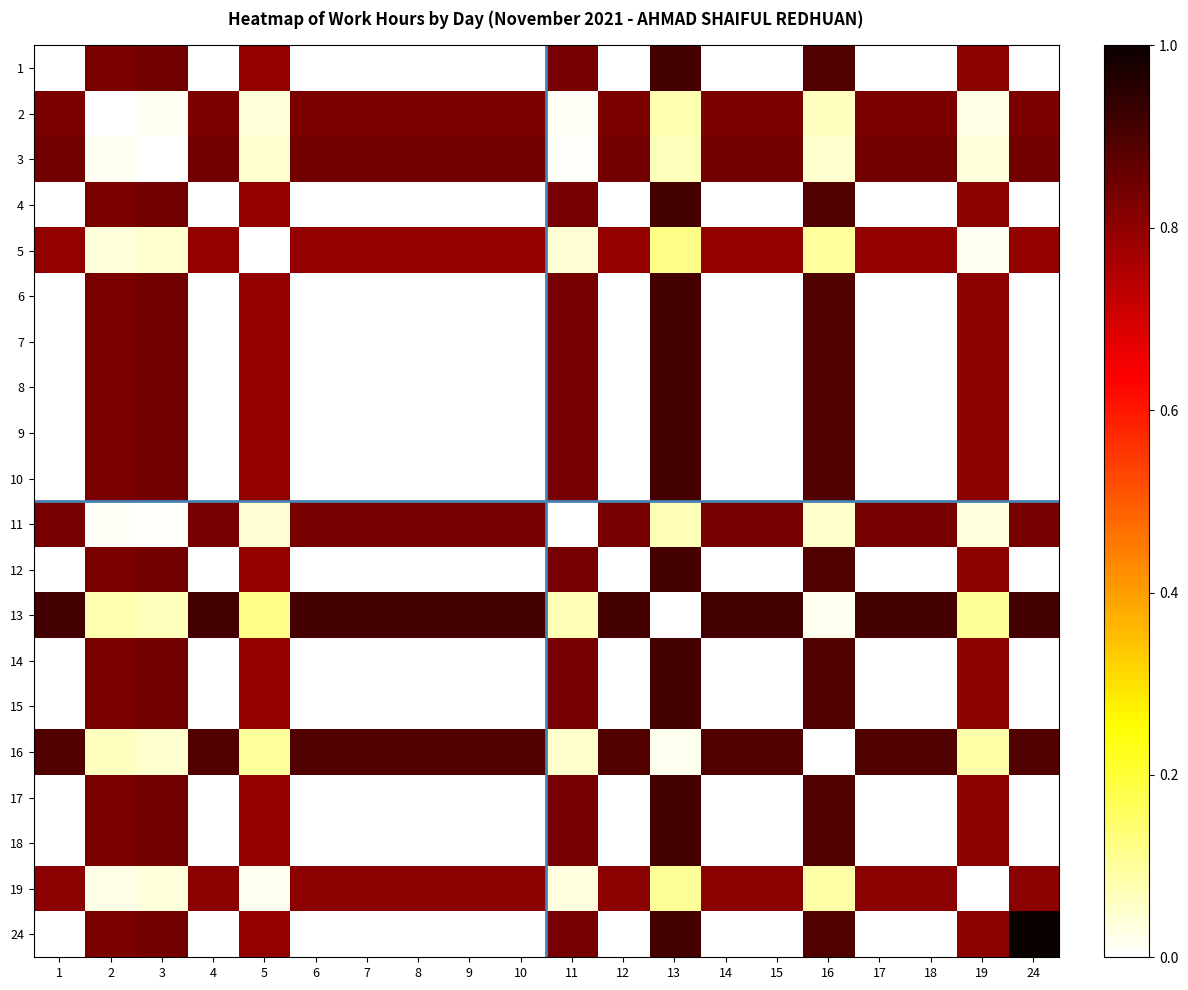

At how many categories does at least one series exceed 0?

20